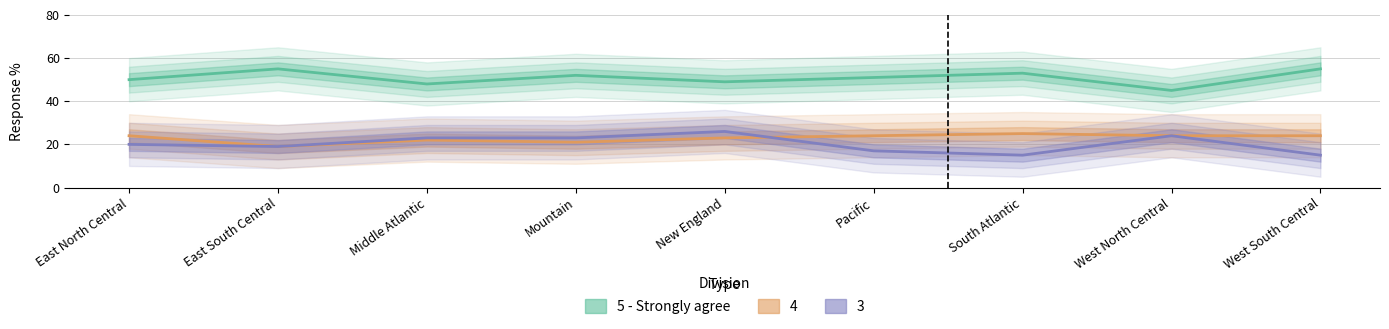

Where is the data nearest to the value 50?

East North Central